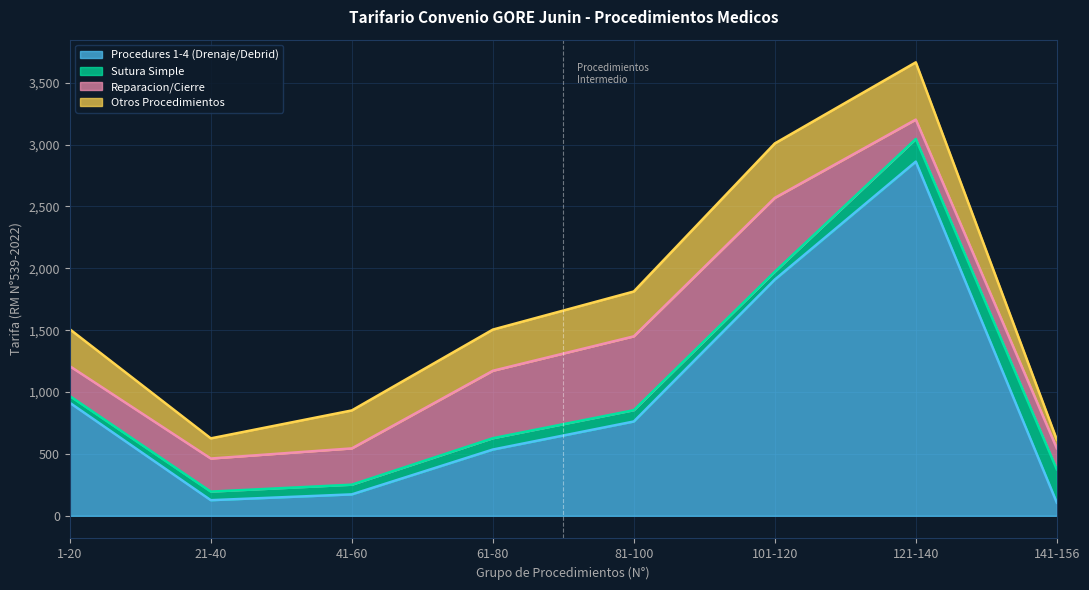

List the labels in order of Reparacion/Cierre value, largest first.

81-100, 101-120, 61-80, 41-60, 21-40, 1-20, 141-156, 121-140